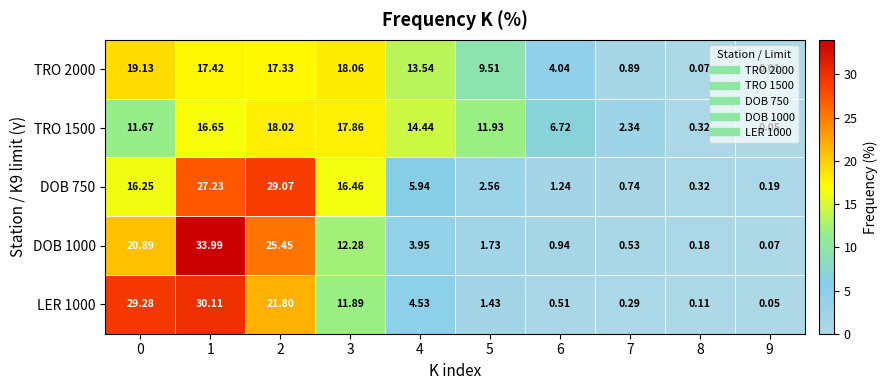

Is the value of TRO 2000 at 9 greater than the value of LER 1000 at 9?

No